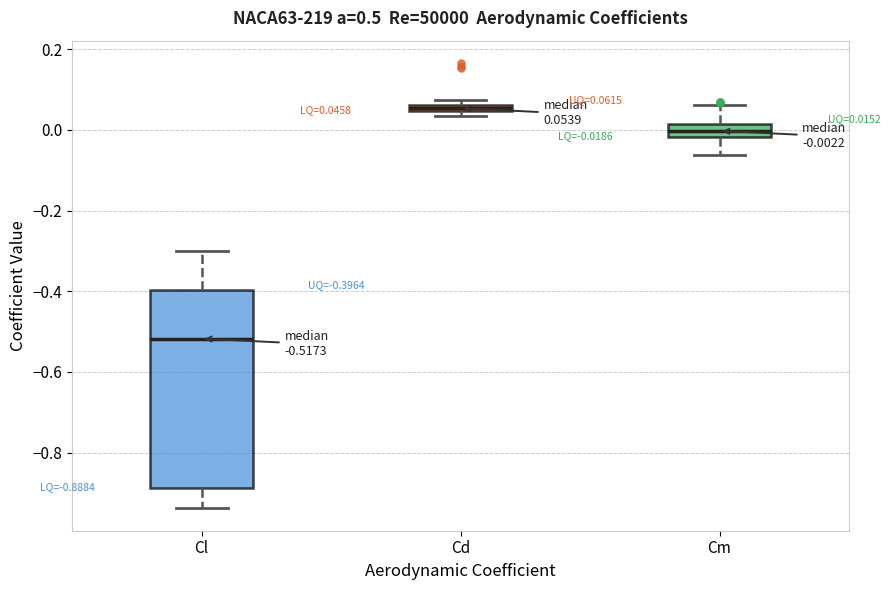

Which box is the tallest, from its lower edge to its upper edge?

Cl